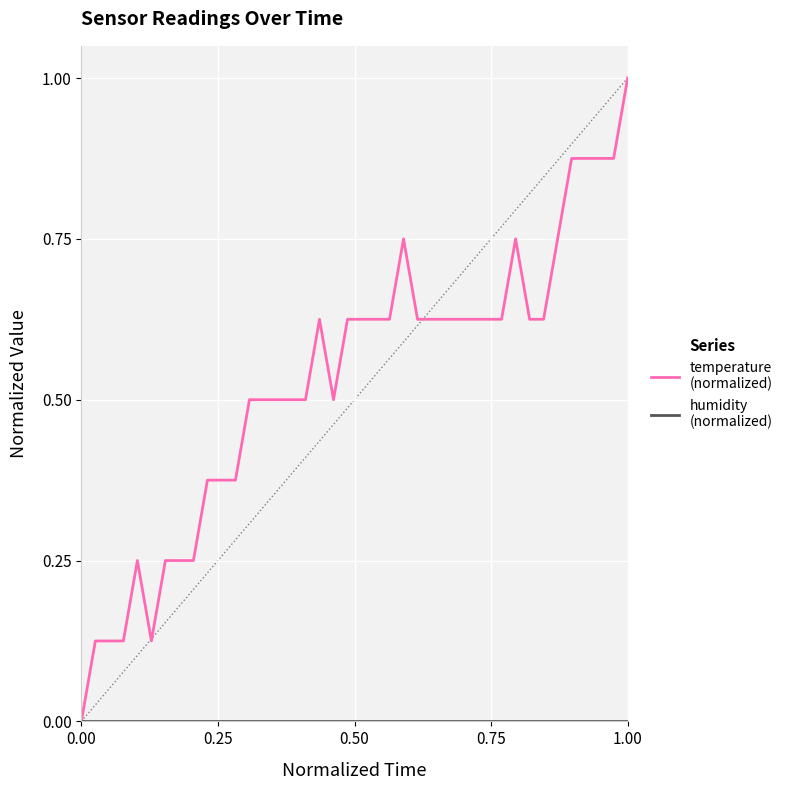

What is the greatest value displayed?

1.0